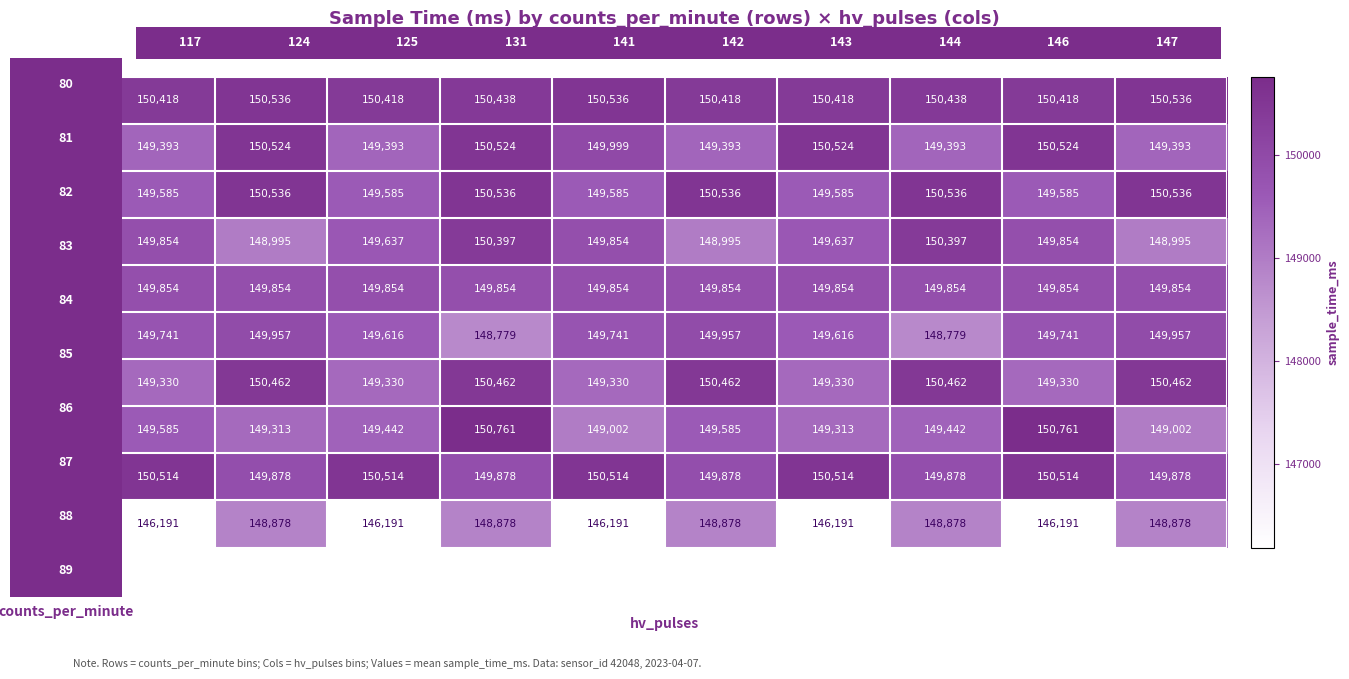

What is the minimum value shown in the chart?

146191